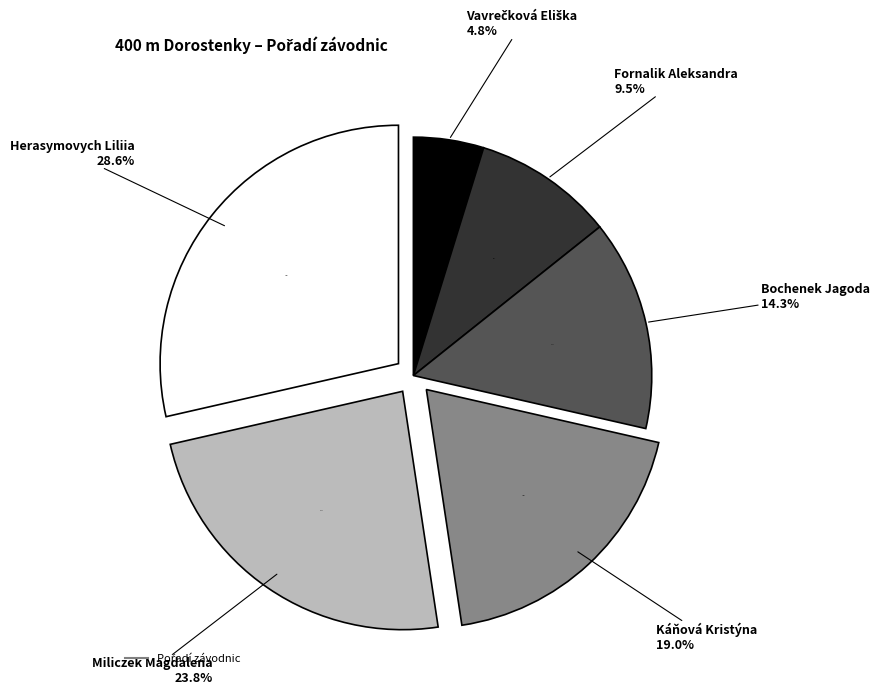

What percentage is the Vavrečková Eliška slice, to the nearest percent?

5%